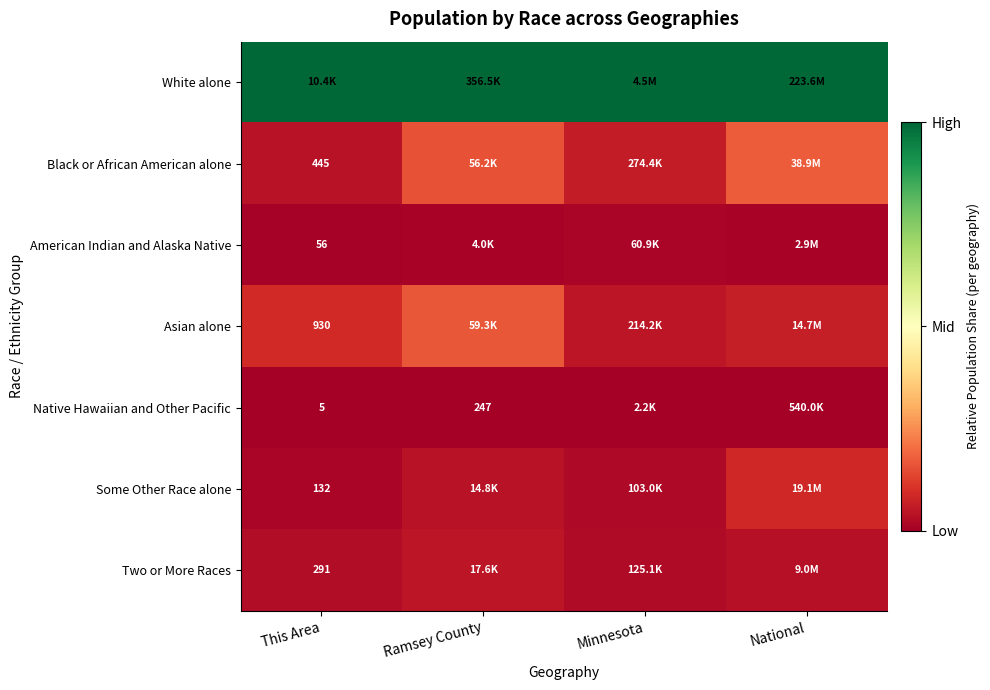

What is the spread (max minus min) of values at Ramsey County?

1.0